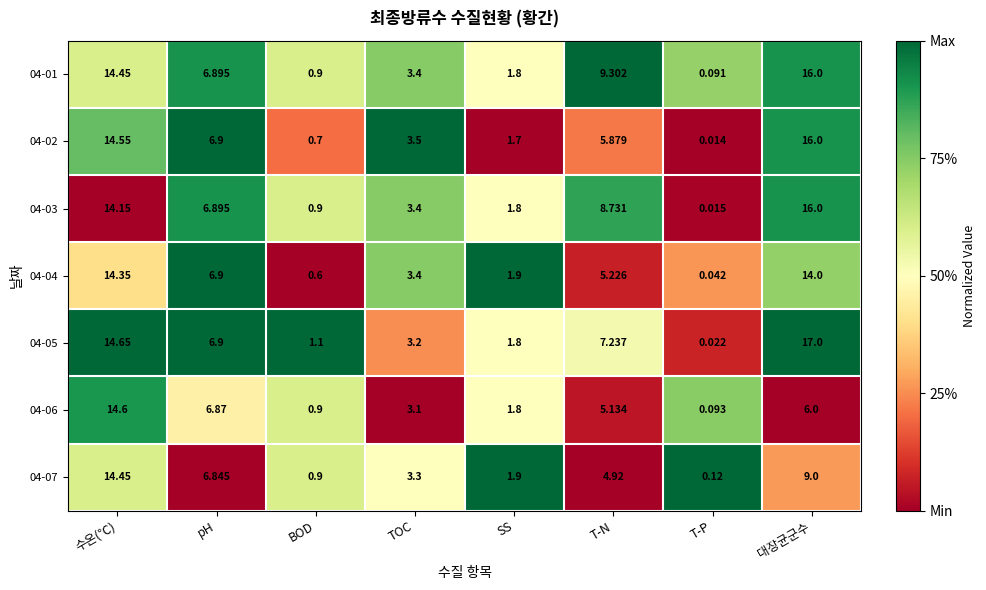

Which series changed the most between 수온(℃) and BOD?

04-02